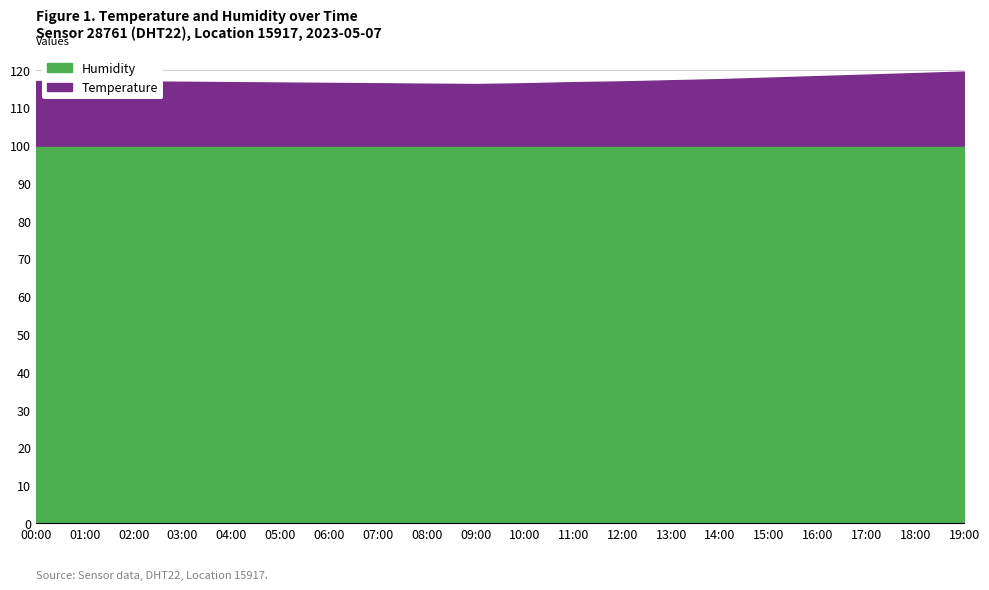

What is the difference between the second highest and minimum values in the Temperature series?

2.9